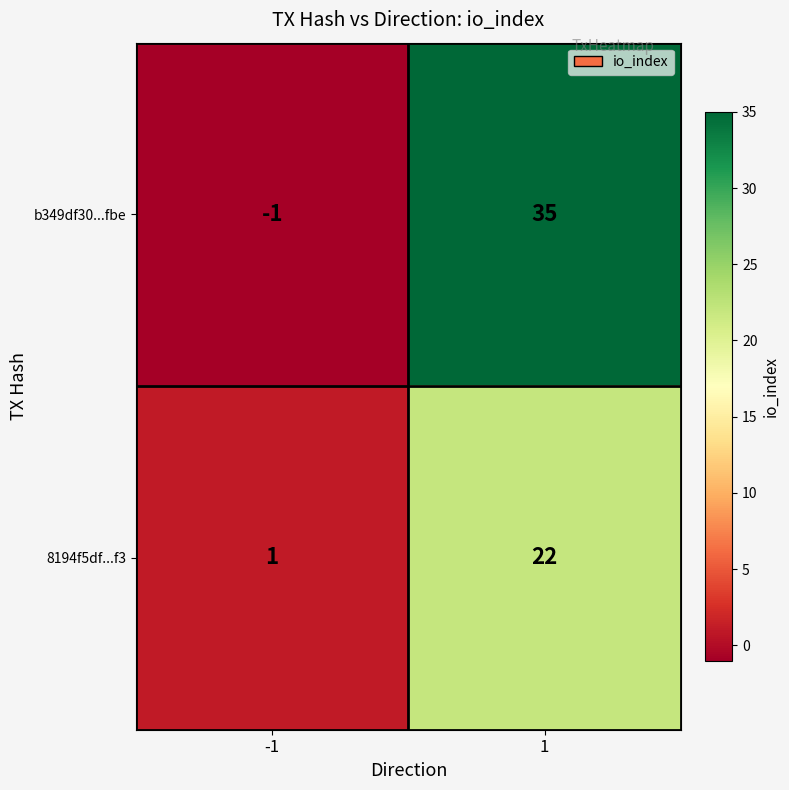

What is the sum of the 8194f5df...f3 values at 1 and -1?

23